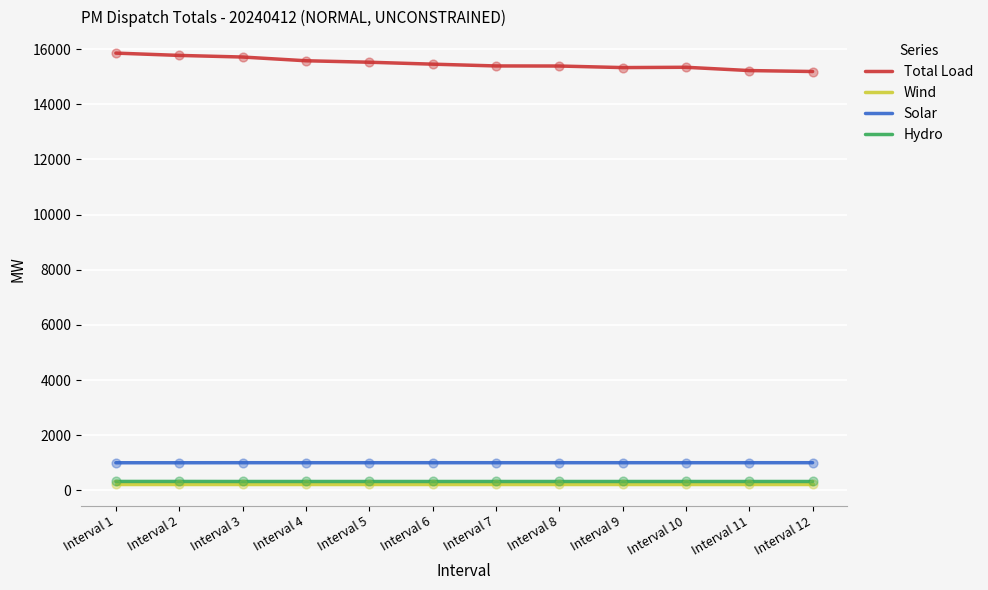

Which series has the largest total across all categories?

Total Load